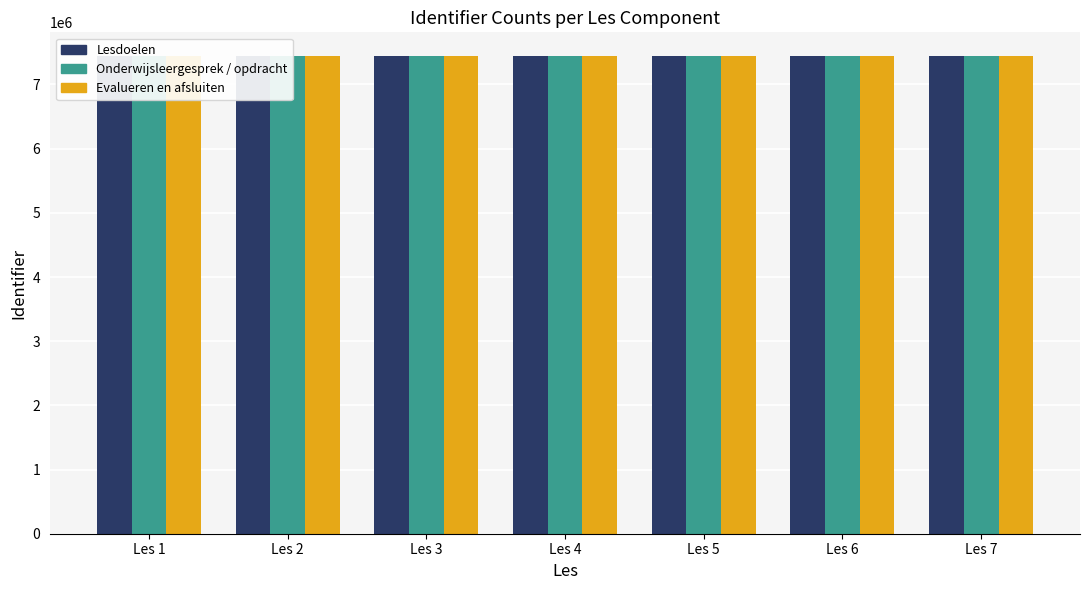

Count the Lesdoelen values in the range 7440522 to 7440546.

5